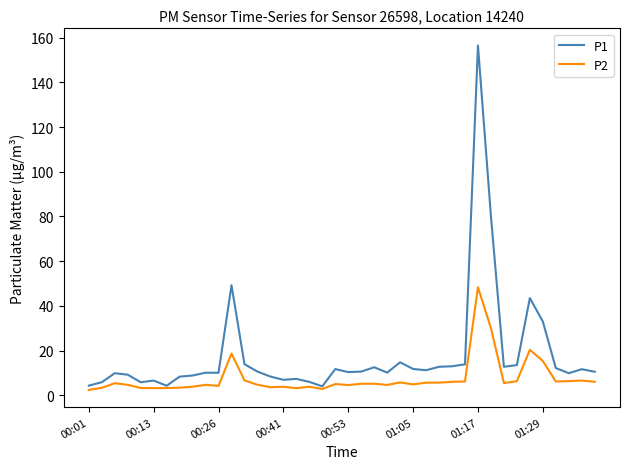

Which series has the largest range (max minus min)?

P1